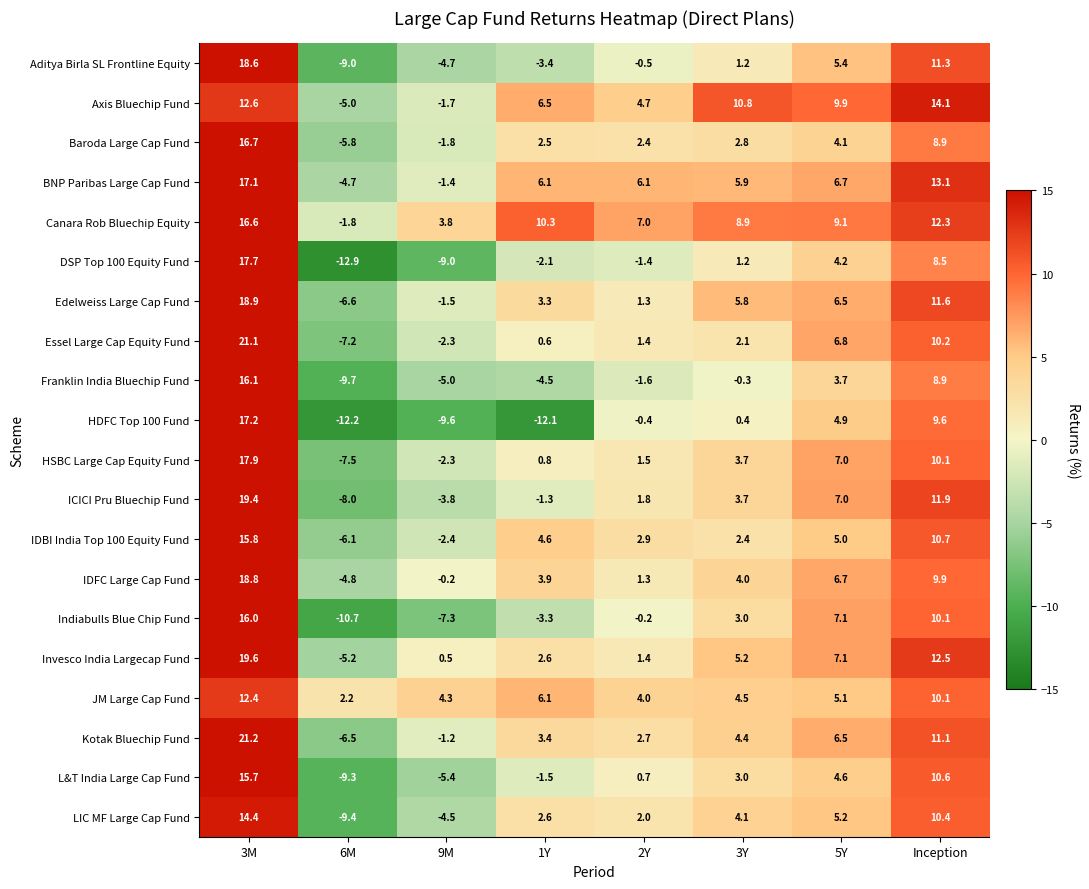

What is the minimum value shown in the chart?

-12.9